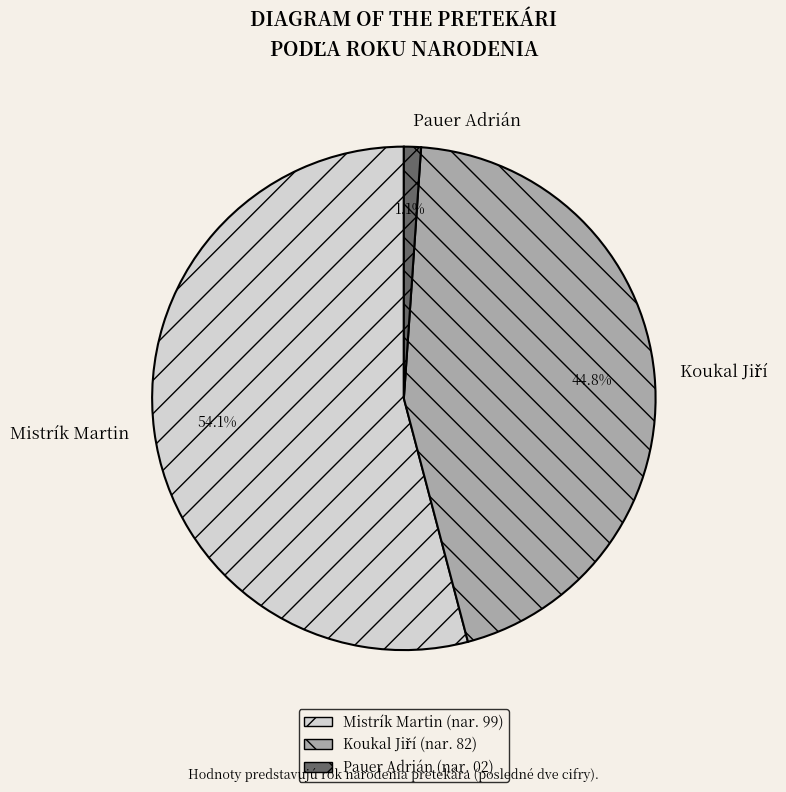

Which category has the biggest portion of the pie?

Mistrík Martin